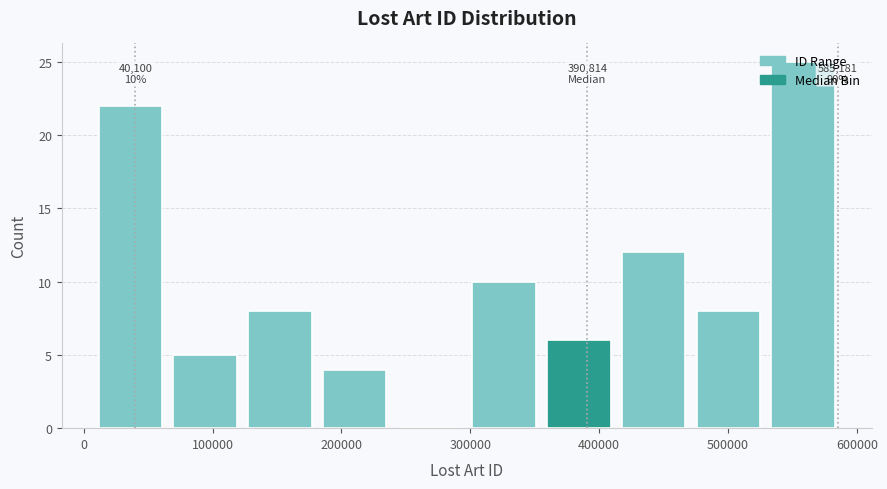

Over which range of the x-axis is the bar tallest?

530000 to 590000